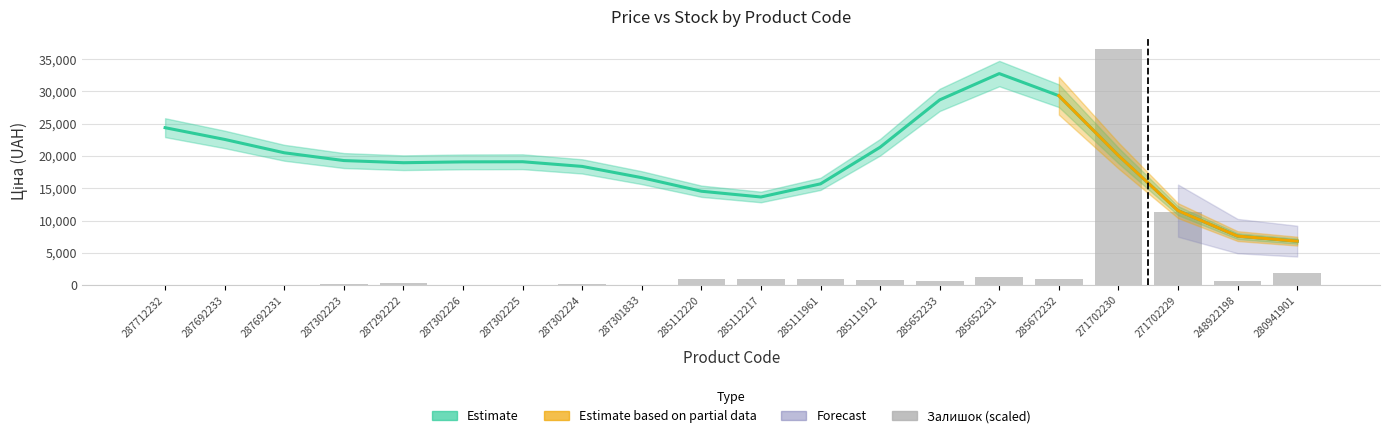

At which label does the data first exceed 620?

285112220